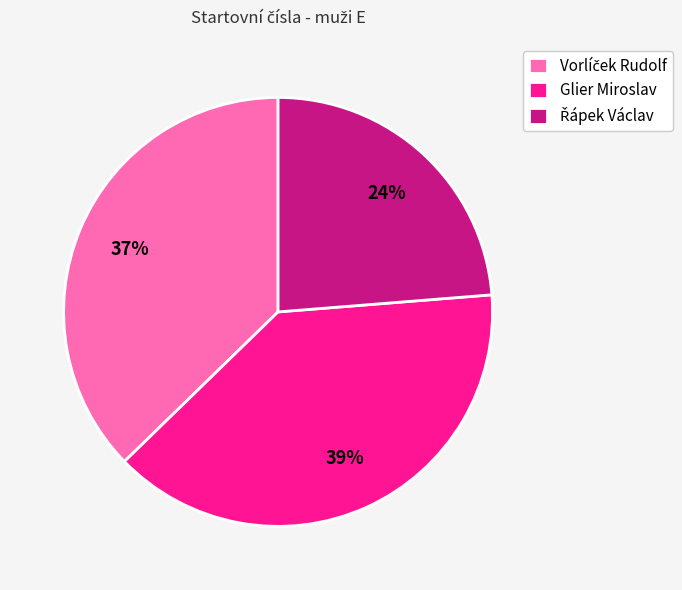

How many slices are in this pie chart?

3